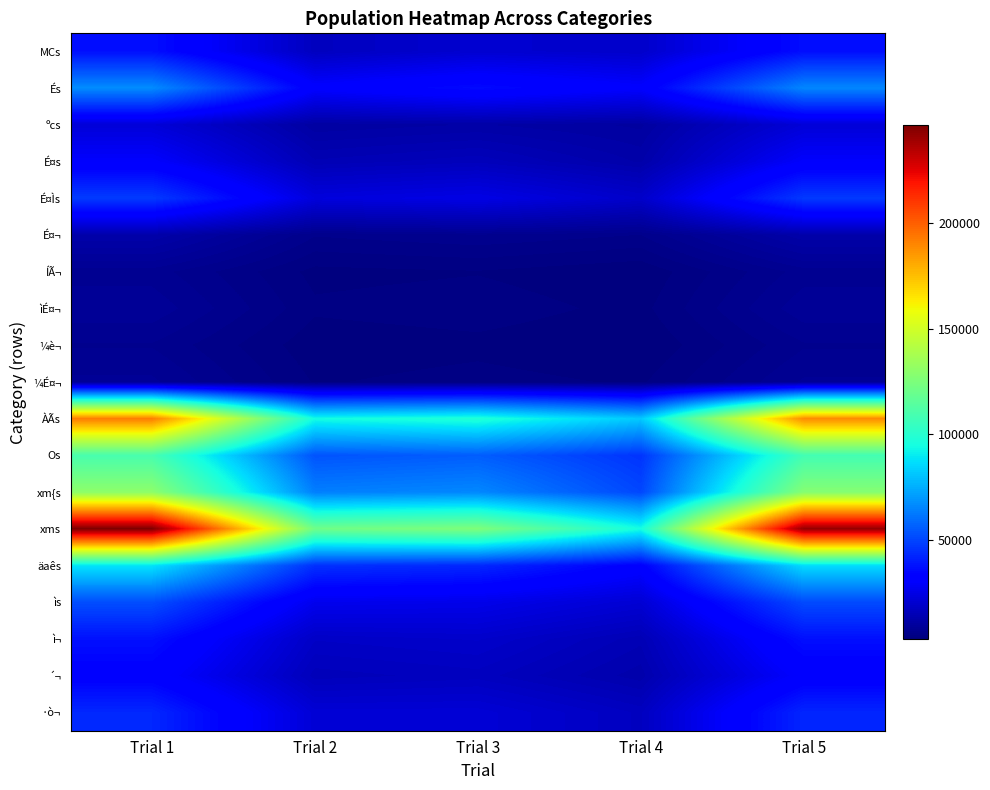

Rank the series at Trial 2 from lowest to highest value.

¼è¬, ÍÃ¬, ¼É¤¬, ìÉ¤¬, É¤¬, ºcs, É¤s, ´¬, MCs, ì¬, ·ò¬, É¤Ìs, ìs, És, äaês, Os, xm{s, ÀÃs, xms